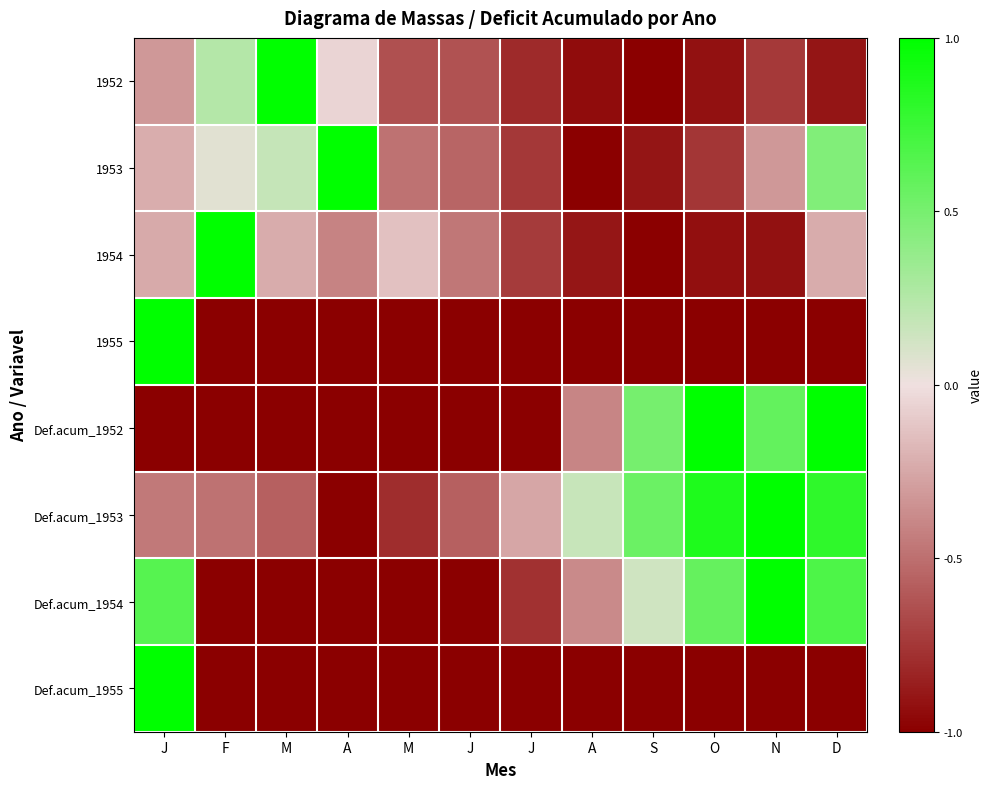

How many distinct data groups are displayed?

8